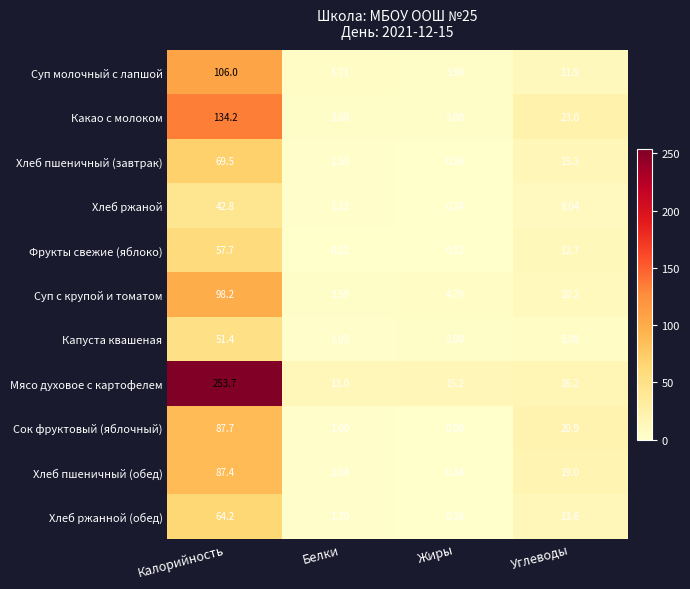

Which series has the largest total across all categories?

Мясо духовое с картофелем